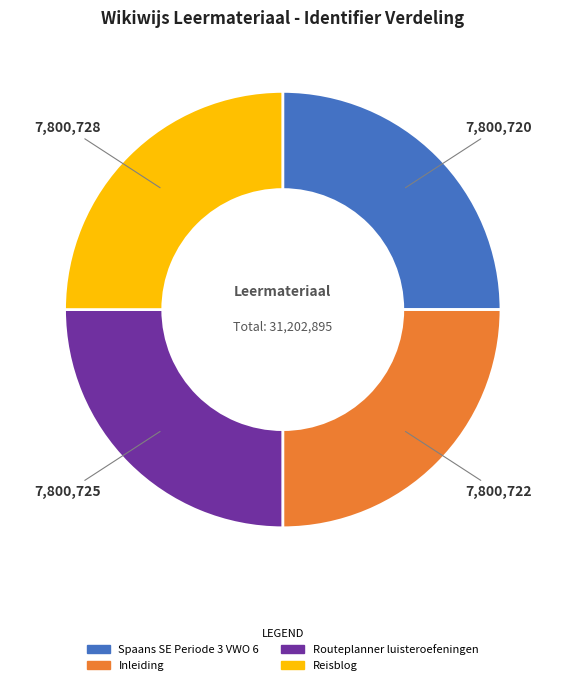

Does Spaans SE Periode 3 VWO 6 represent more than half of the total?

No